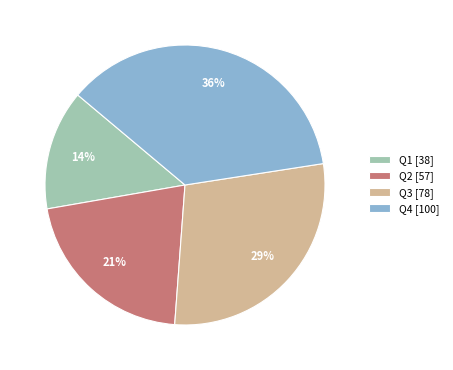

To the nearest percent, what is the combined percentage of Q4 [100] and Q1 [38]?

50%